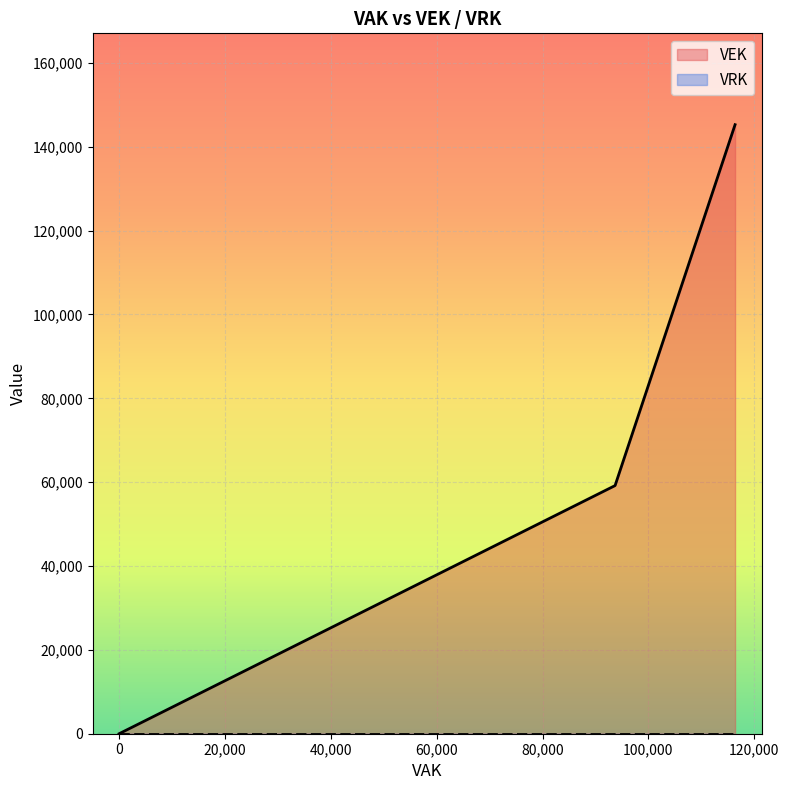

Rank the series by their maximum value, from highest to lowest.

VEK, VRK